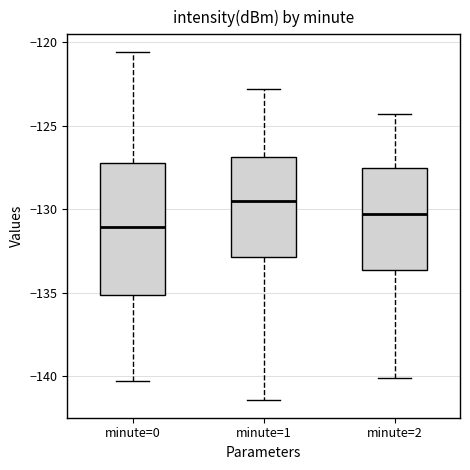

Where does the upper whisker of the box for minute=1 end on the y-axis? The values are not printed on the chart, so give them approximately, as read against the axis.

-123.0